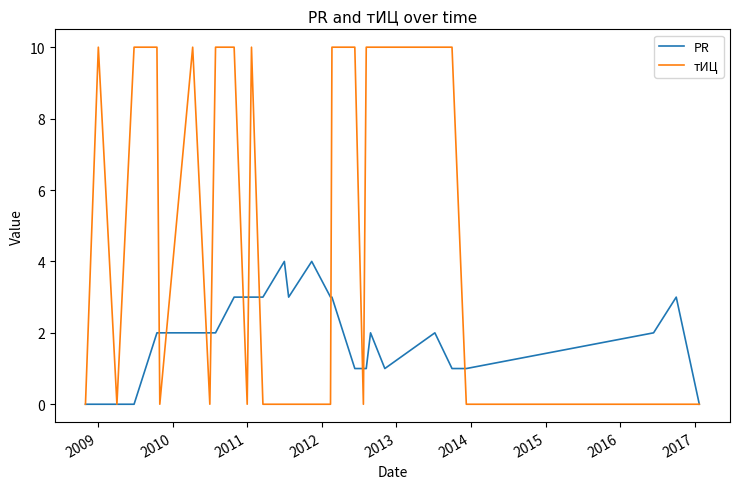

What is the maximum value for тИЦ?

10